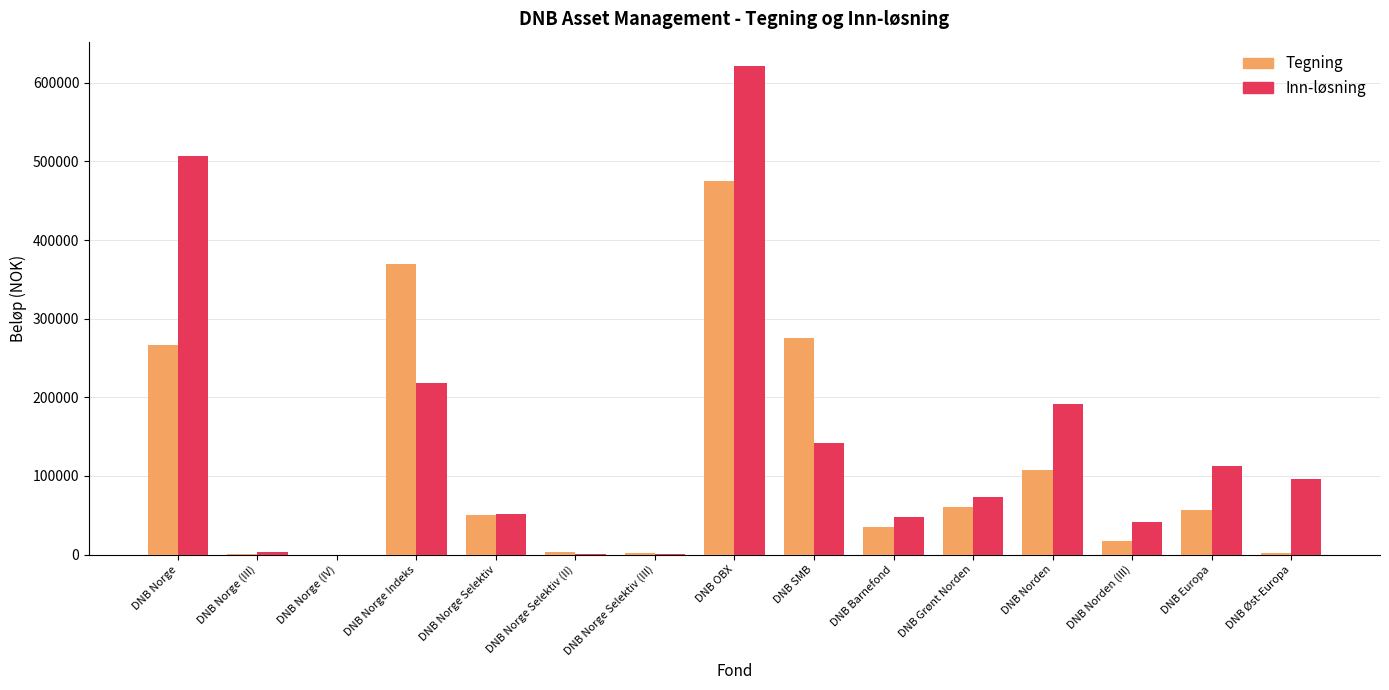

At which category is the sum across all series the highest?

DNB OBX